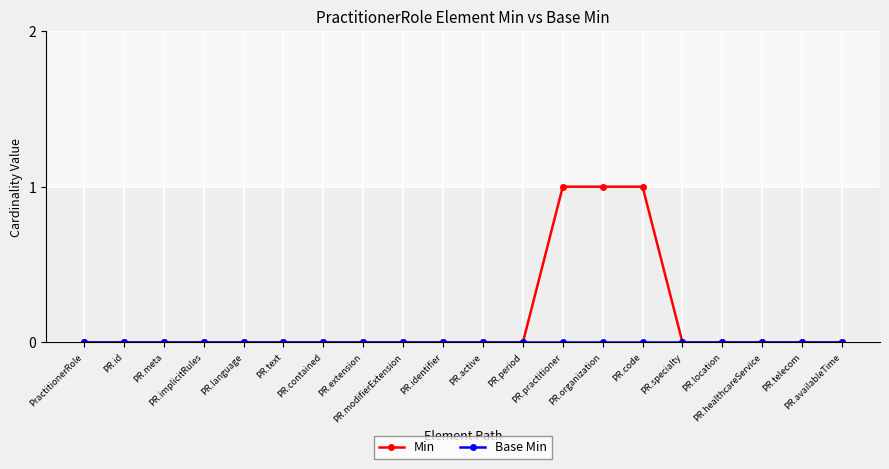

Which series has the largest total across all categories?

Min